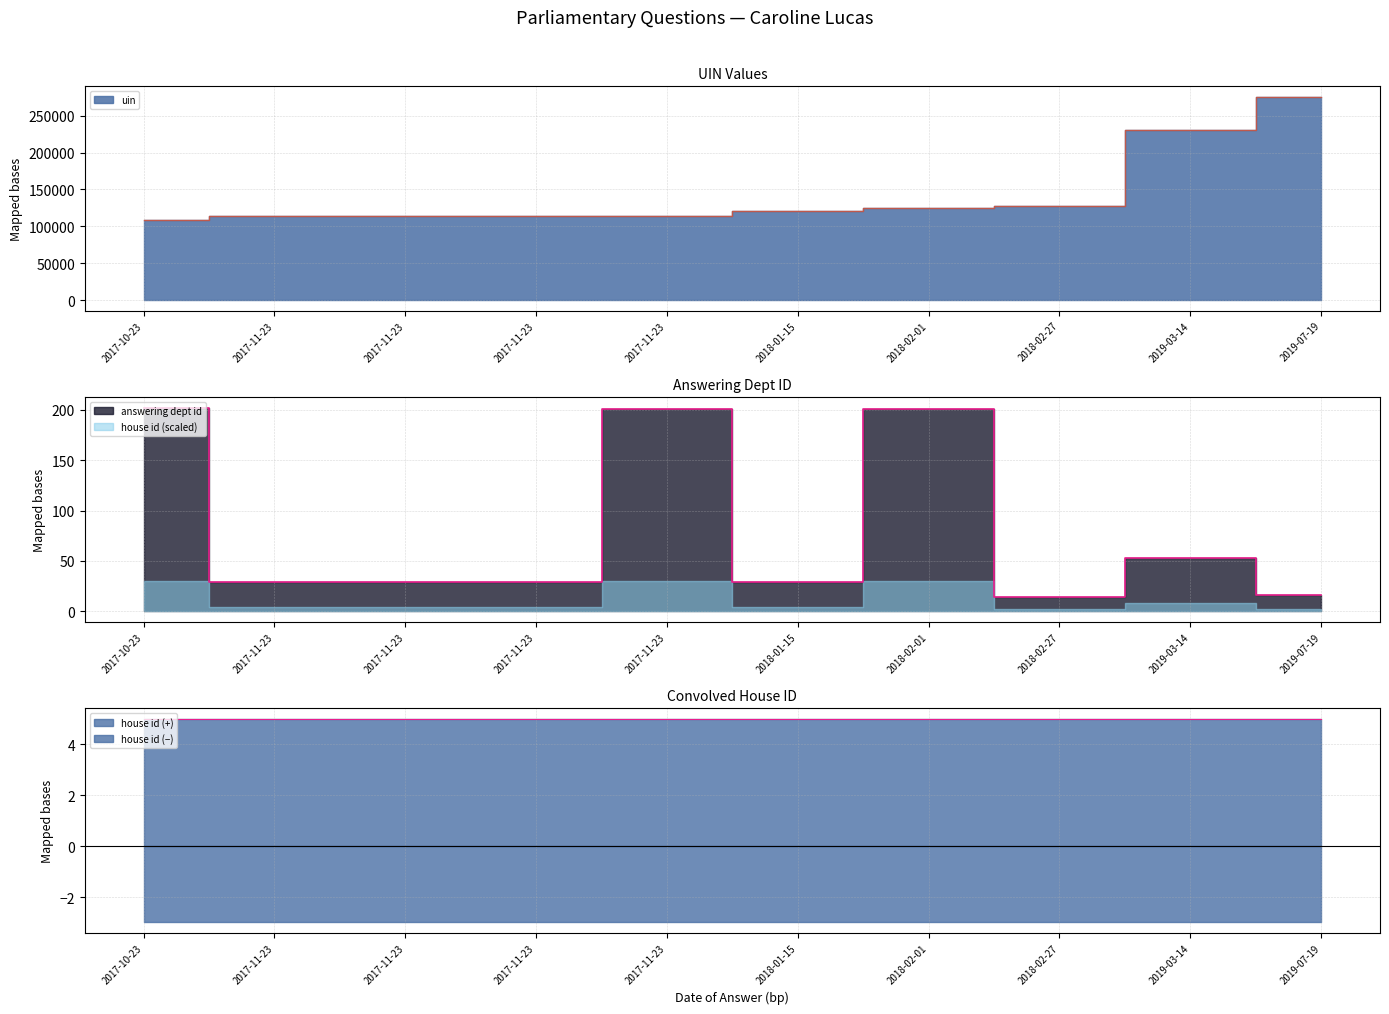

True or false: answering dept id has a value of 202 at 2017-10-23.

True